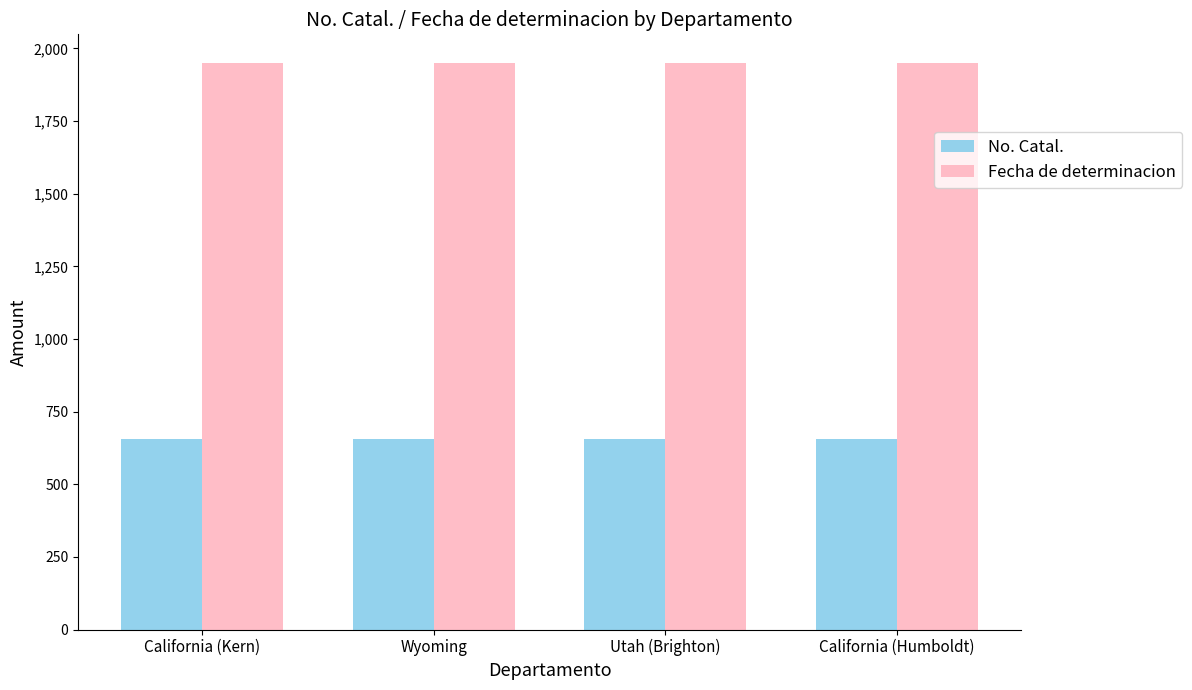

What is the sum of the No. Catal. values at Utah (Brighton) and Wyoming?

1308